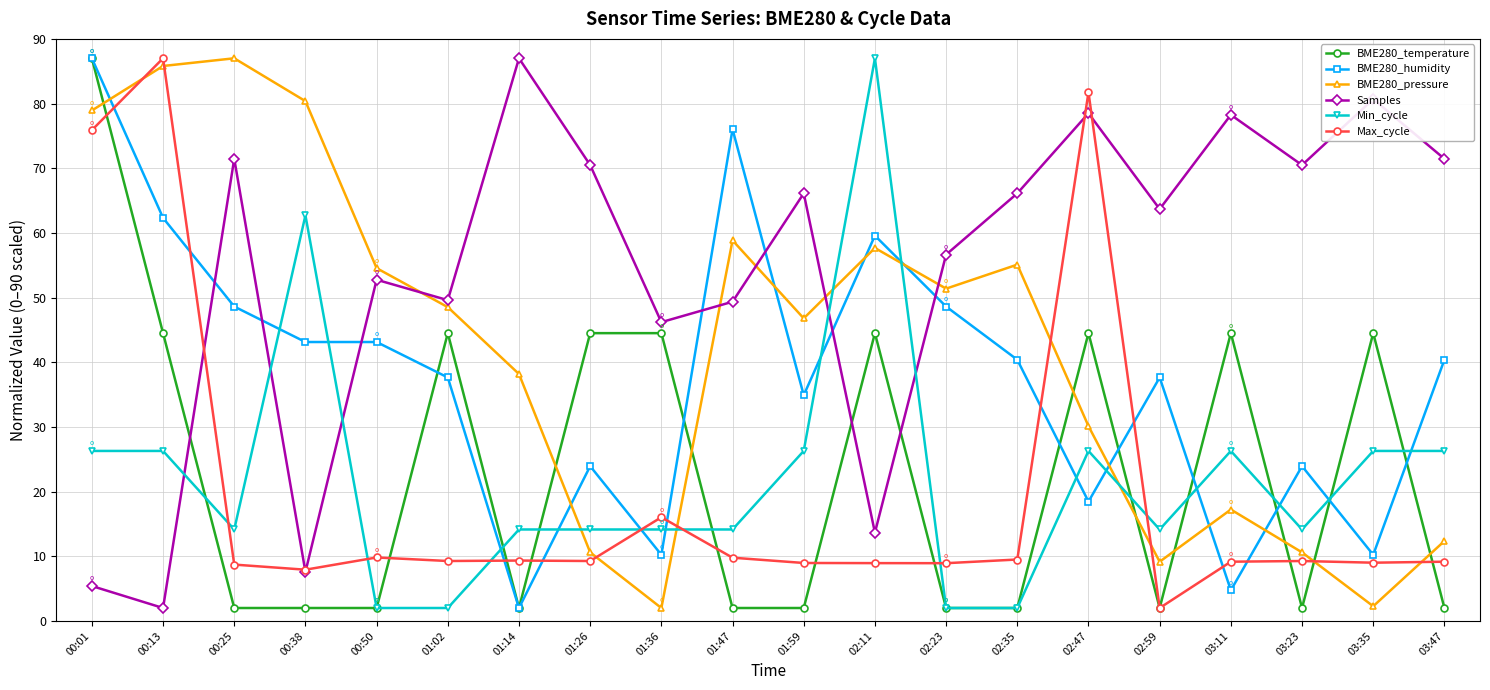

What is the spread (max minus min) of values at 01:59?

64.1